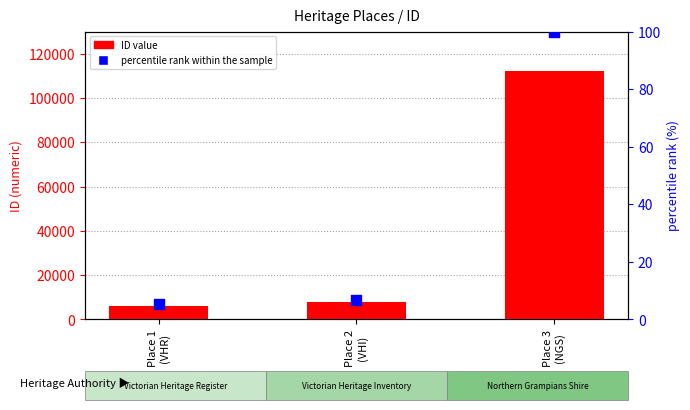

At which category is the sum across all series the highest?

Place 3
(NGS)